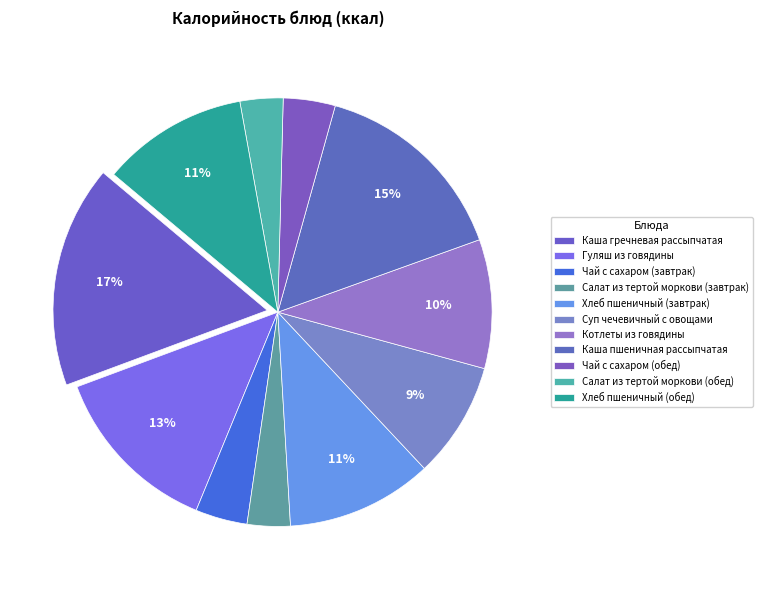

Is there a majority slice in this chart?

No